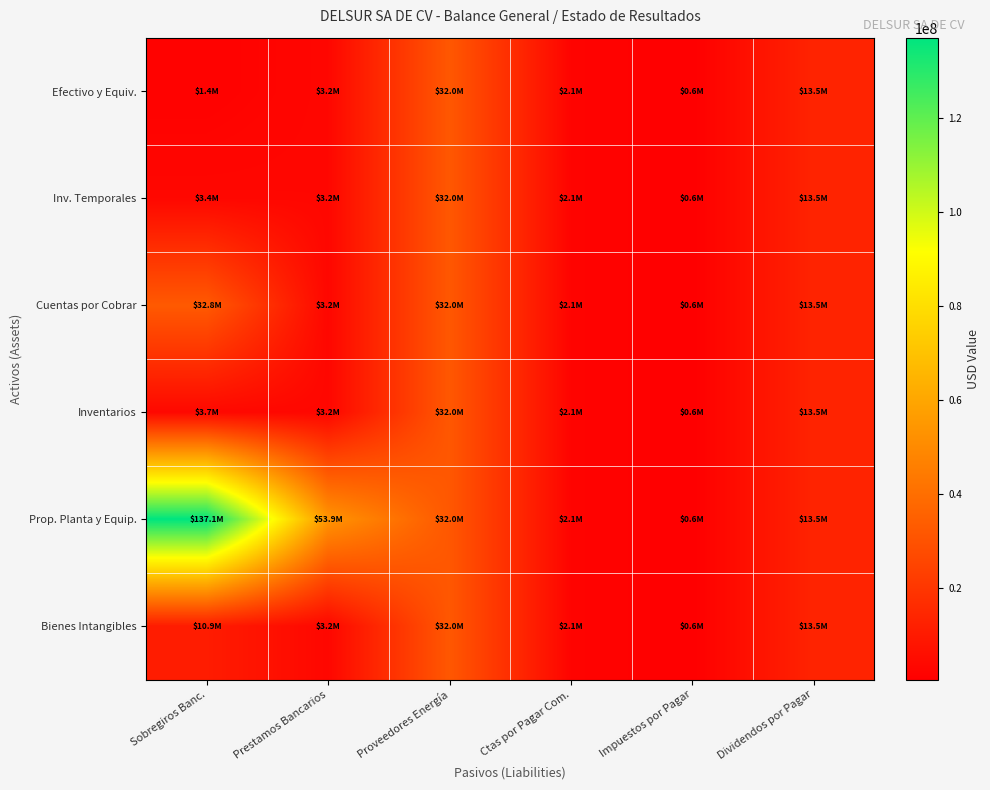

At which category does the chart reach its peak across all series?

Sobregiros Banc.